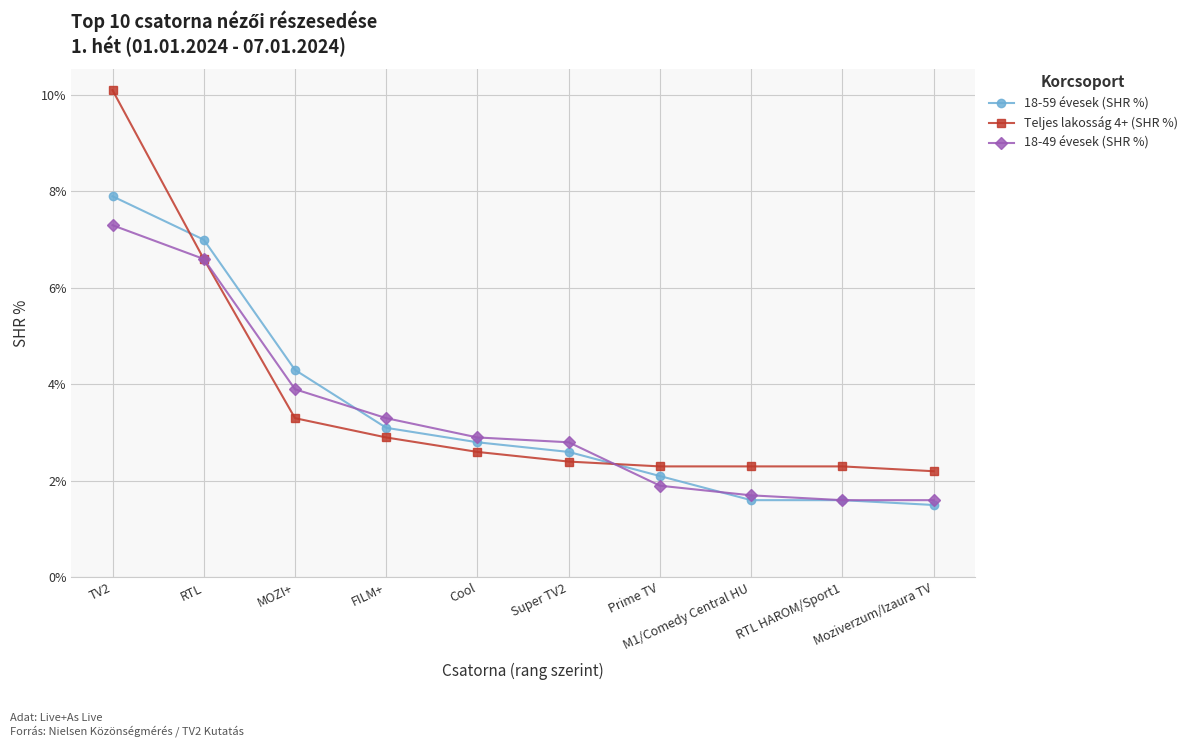

At which category is the sum across all series the highest?

TV2